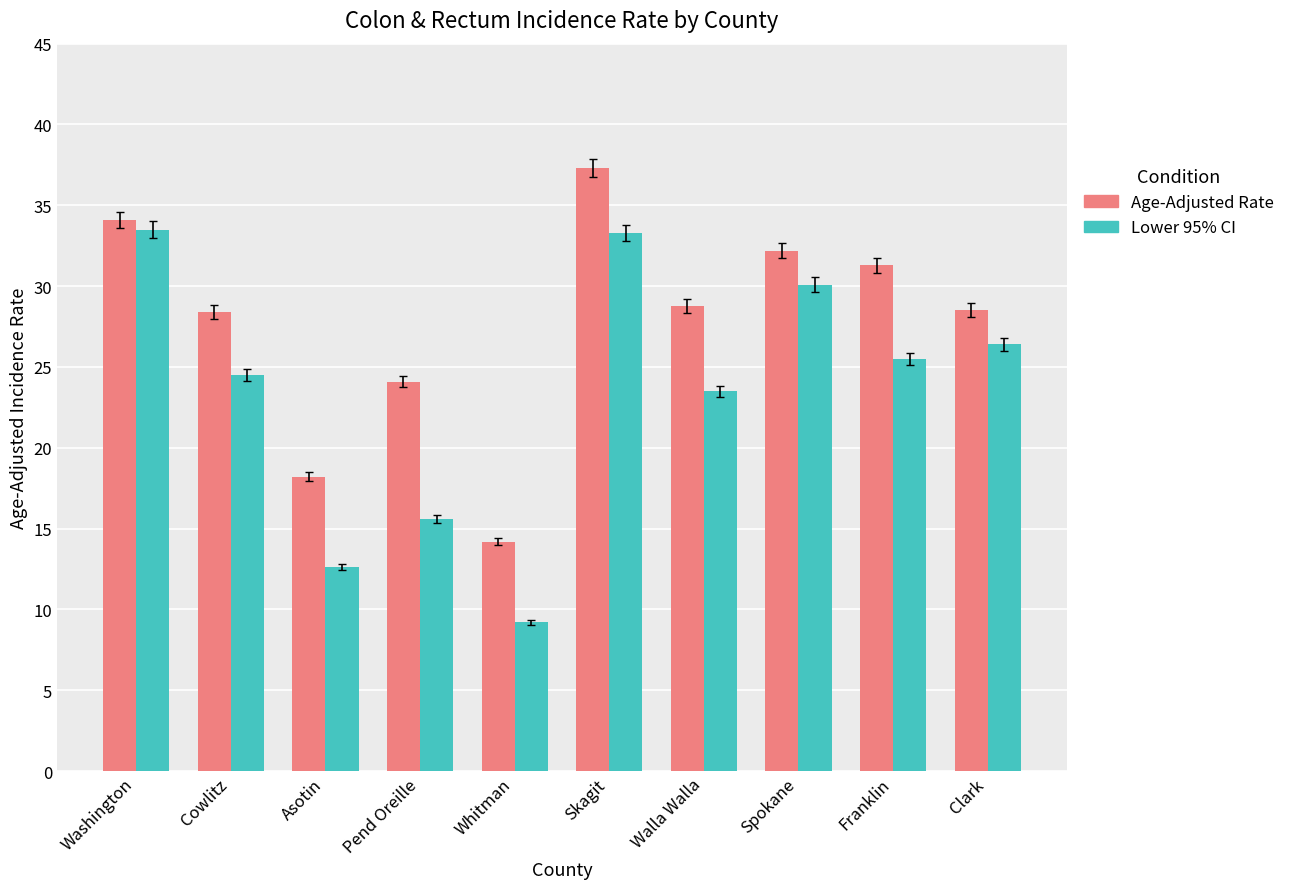

Are the bars horizontal?

No